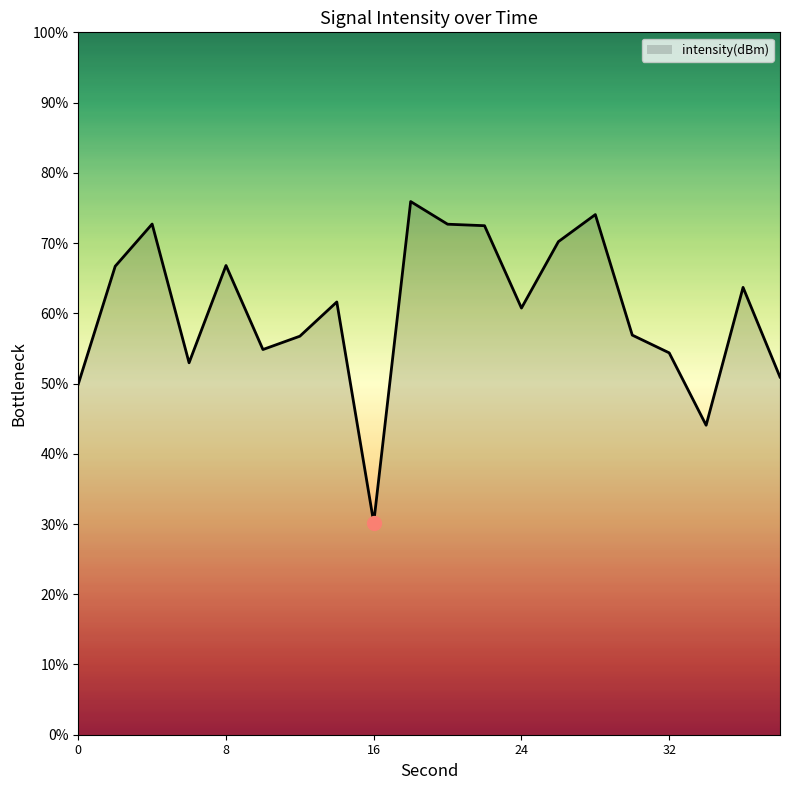

What is the maximum value shown in the chart?

75.9